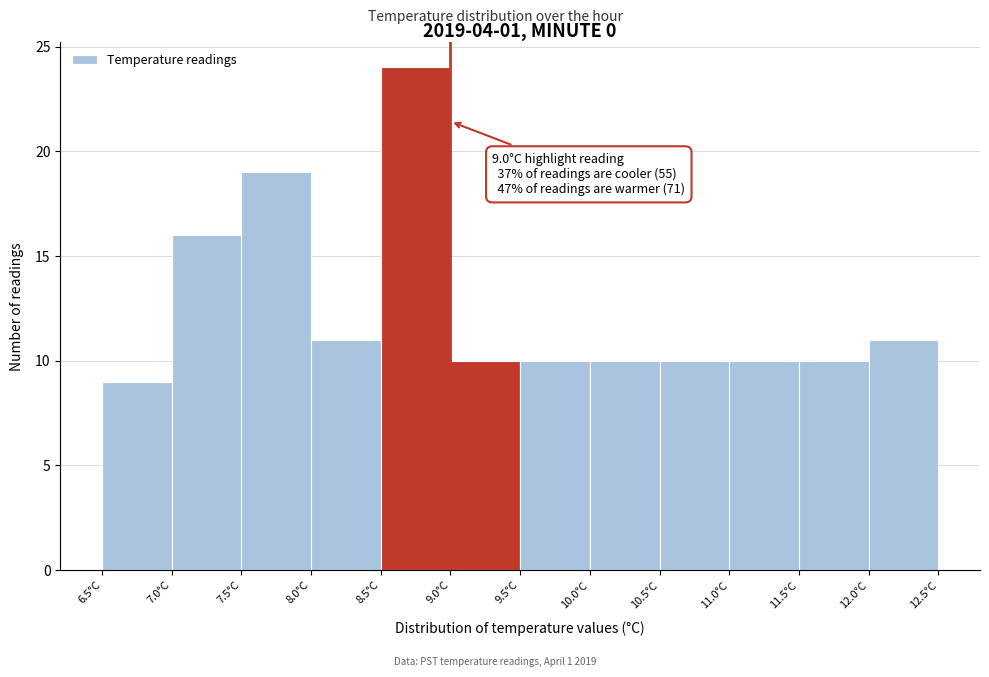

Which range on the x-axis has the tallest bar?

8.5 to 9.0